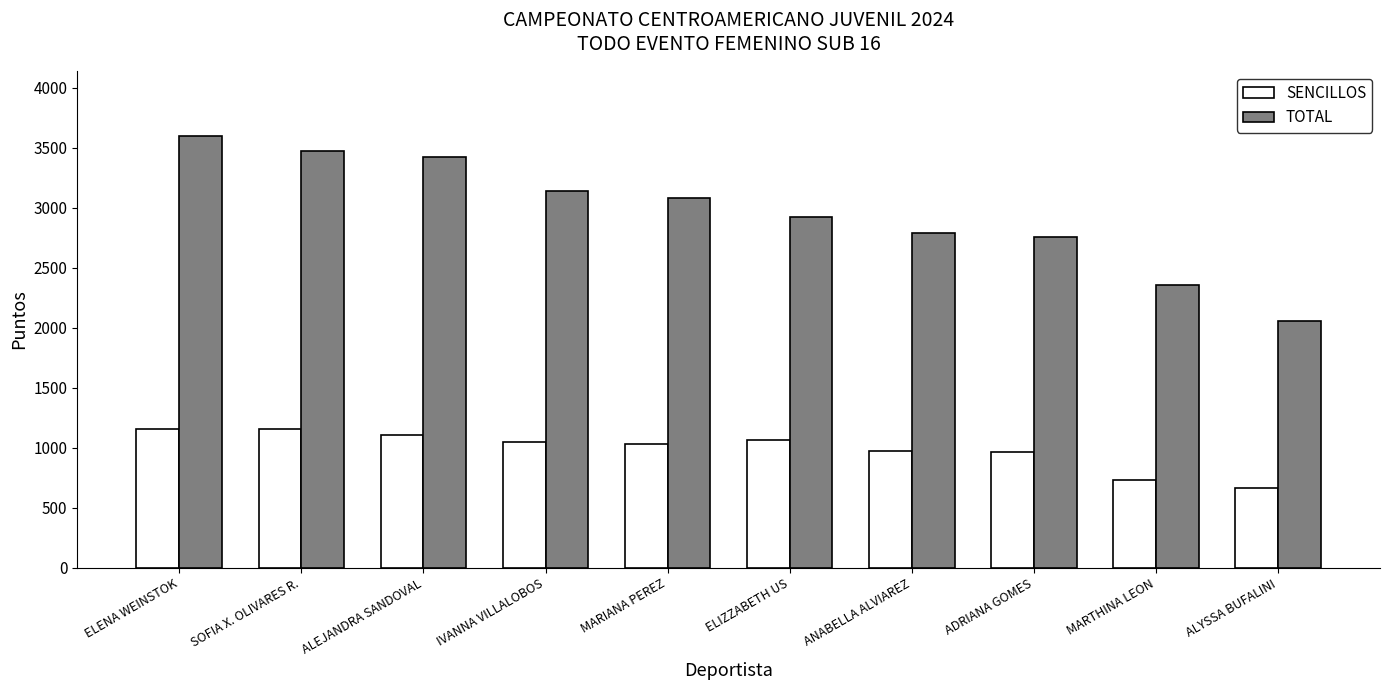

How many series are shown in this chart?

2